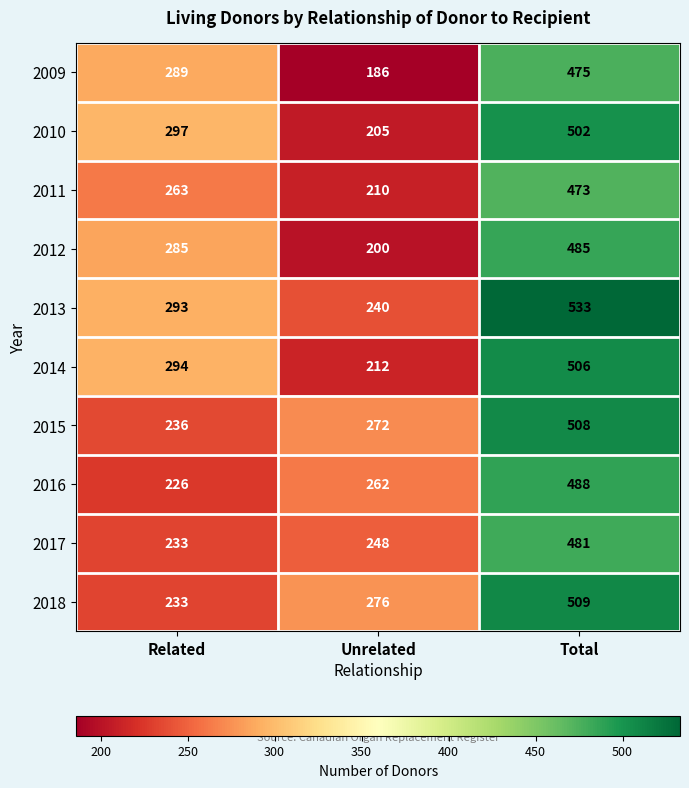

What is the total value across all series at Related?

2649